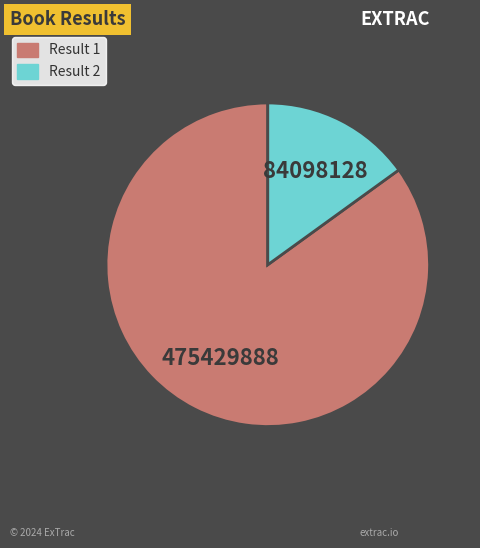

Is there a majority slice in this chart?

Yes